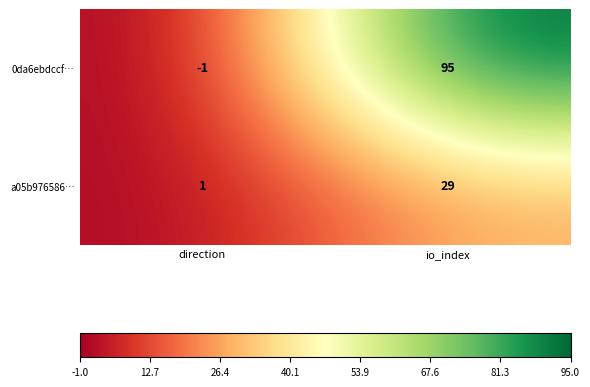

The 0da6ebdccf… series shows 95 at io_index. True or false?

True